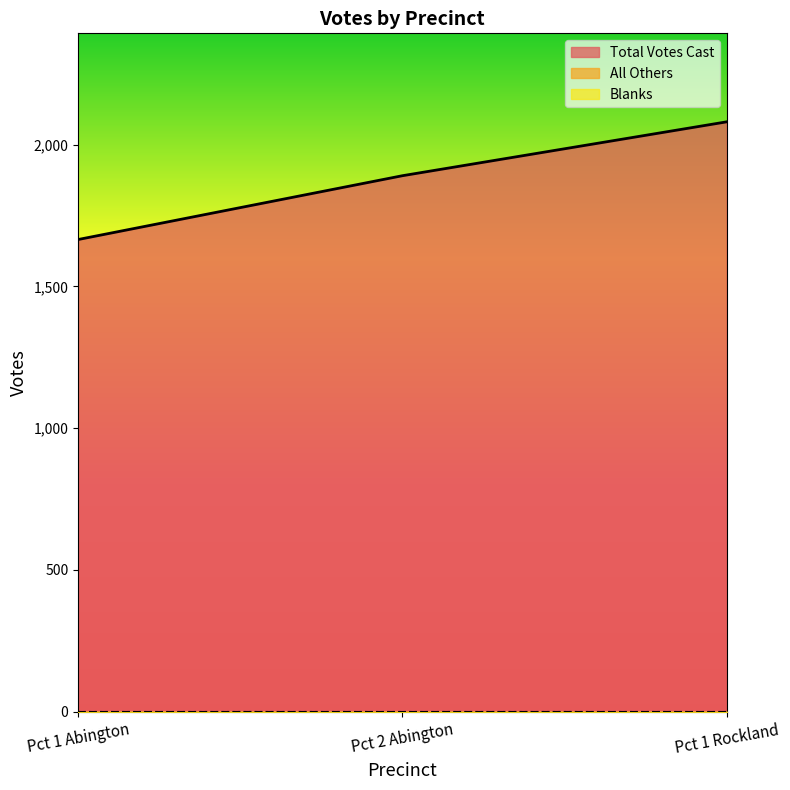

Does the chart have visible grid lines?

No